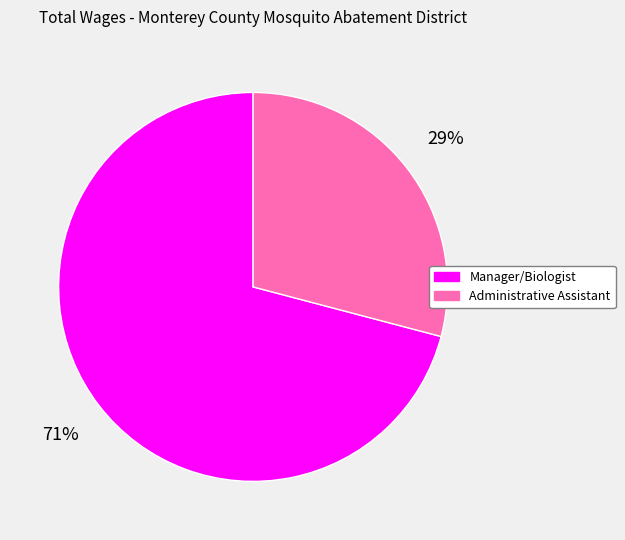

What is the smallest slice in the pie chart?

Administrative Assistant